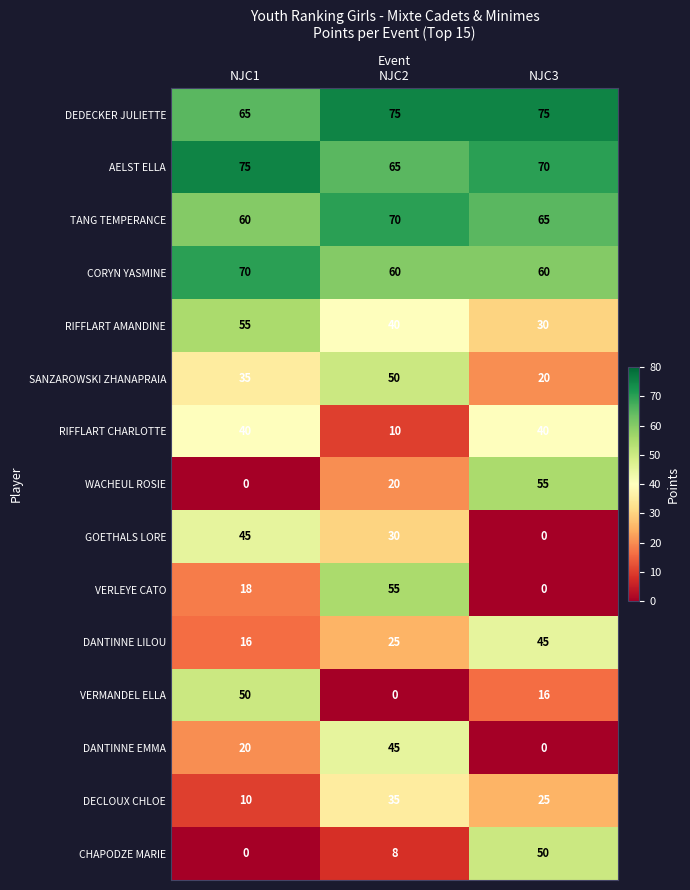

At NJC2, list the series in order from largest to smallest.

DEDECKER JULIETTE, TANG TEMPERANCE, AELST ELLA, CORYN YASMINE, VERLEYE CATO, SANZAROWSKI ZHANAPRAIA, DANTINNE EMMA, RIFFLART AMANDINE, DECLOUX CHLOE, GOETHALS LORE, DANTINNE LILOU, WACHEUL ROSIE, RIFFLART CHARLOTTE, CHAPODZE MARIE, VERMANDEL ELLA